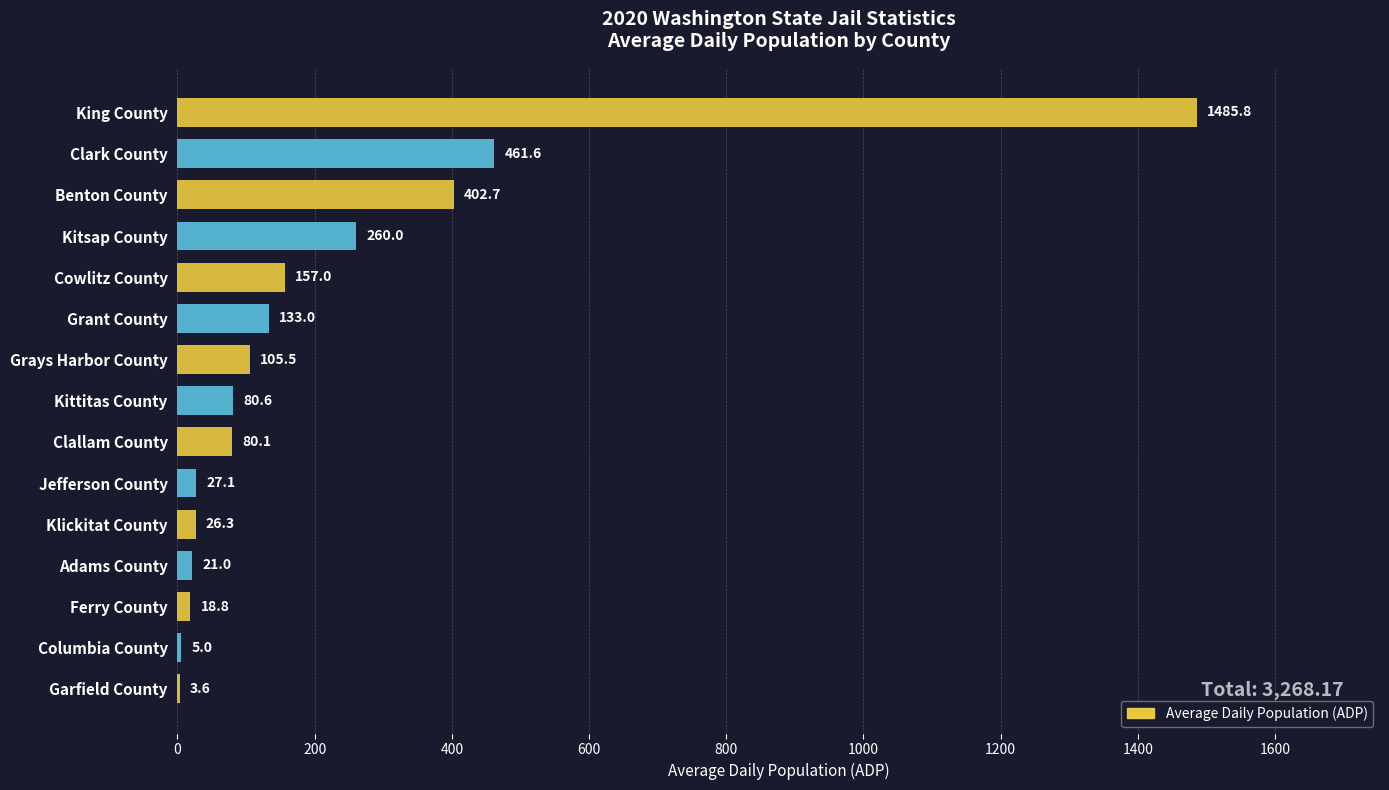

What is the sum of the values at Columbia County and Benton County?

407.7